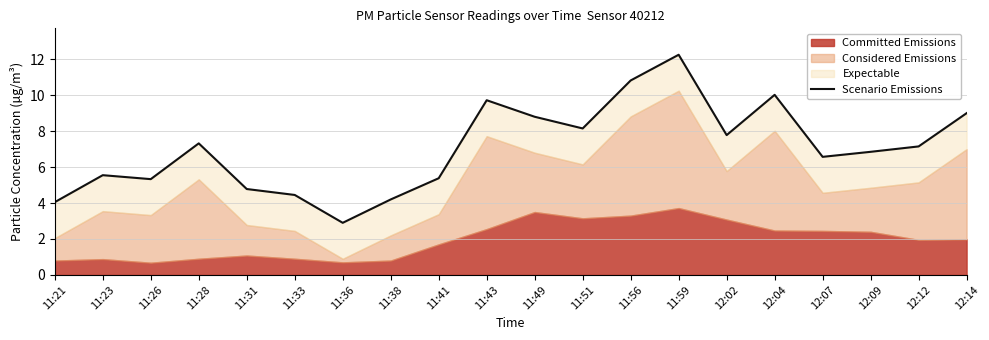

True or false: the data shows 9.0 at 12:14.

True